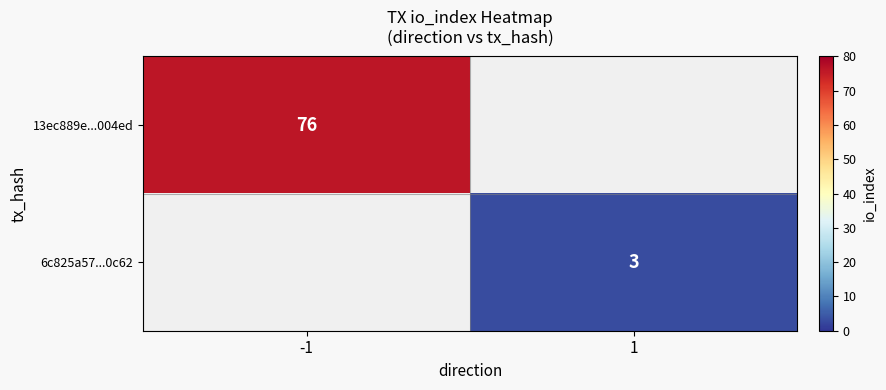

The 13ec889e...004ed series shows 100 at -1. True or false?

False